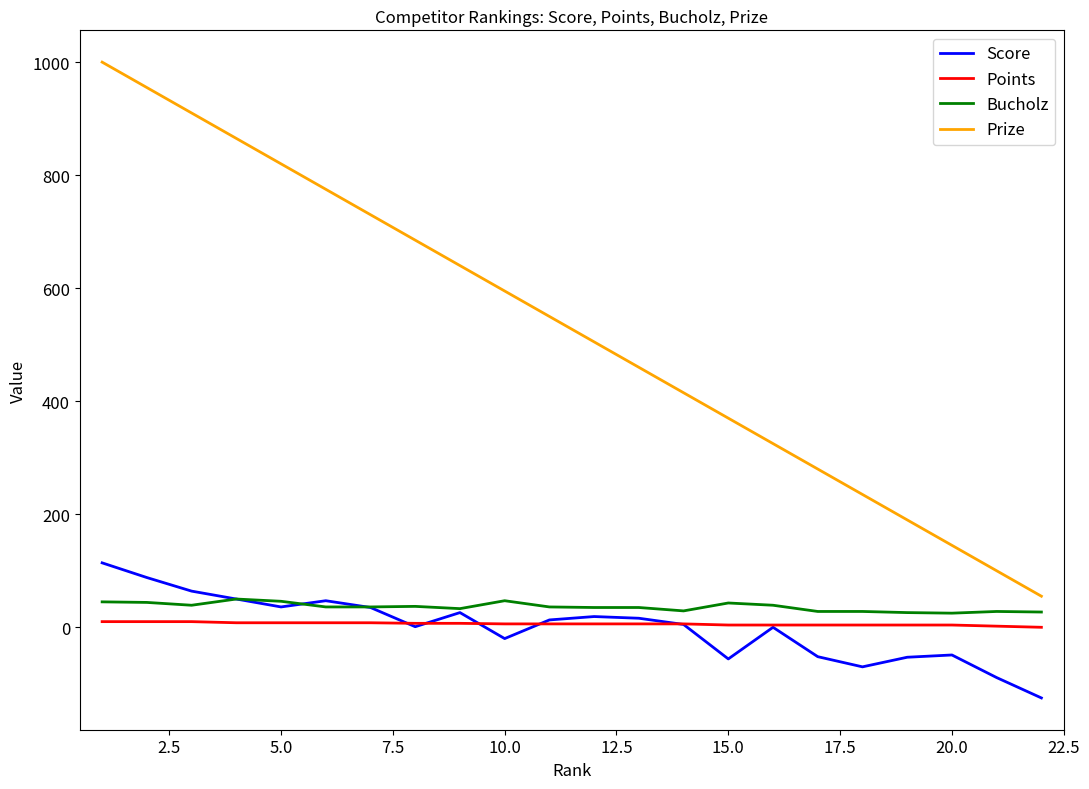

Which series has the largest total across all categories?

Prize